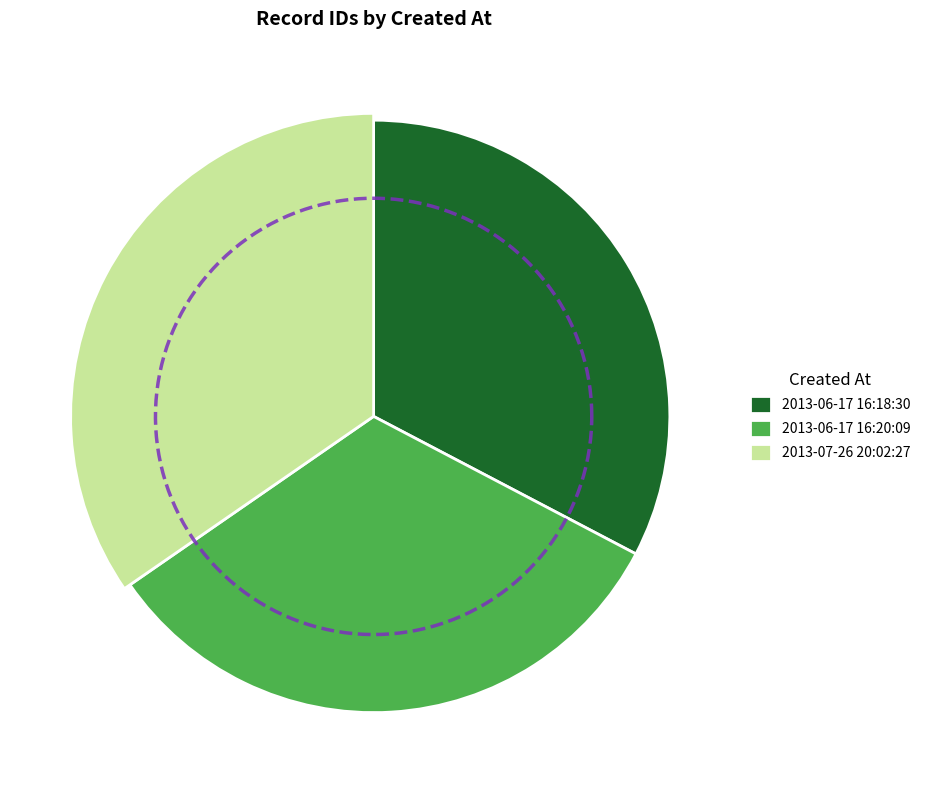

Approximately how many times larger is the value at 2013-07-26 20:02:27 compared to 2013-06-17 16:18:30?

1.1